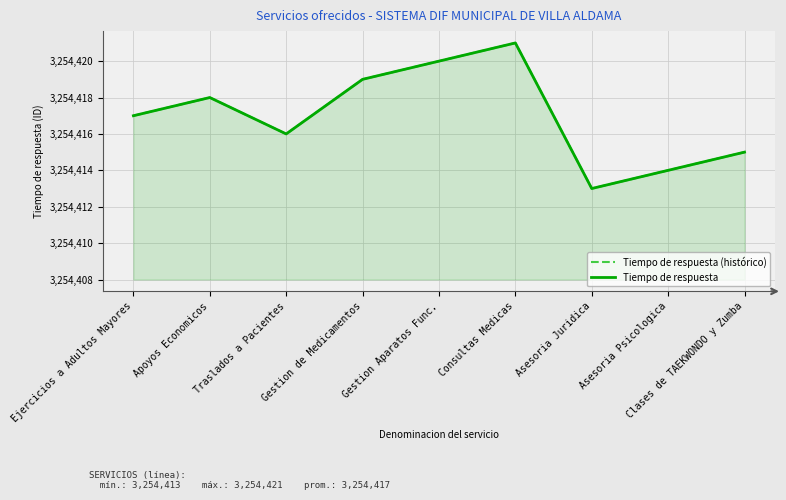

True or false: Tiempo de respuesta (histórico) and Tiempo de respuesta cross at least once.

False